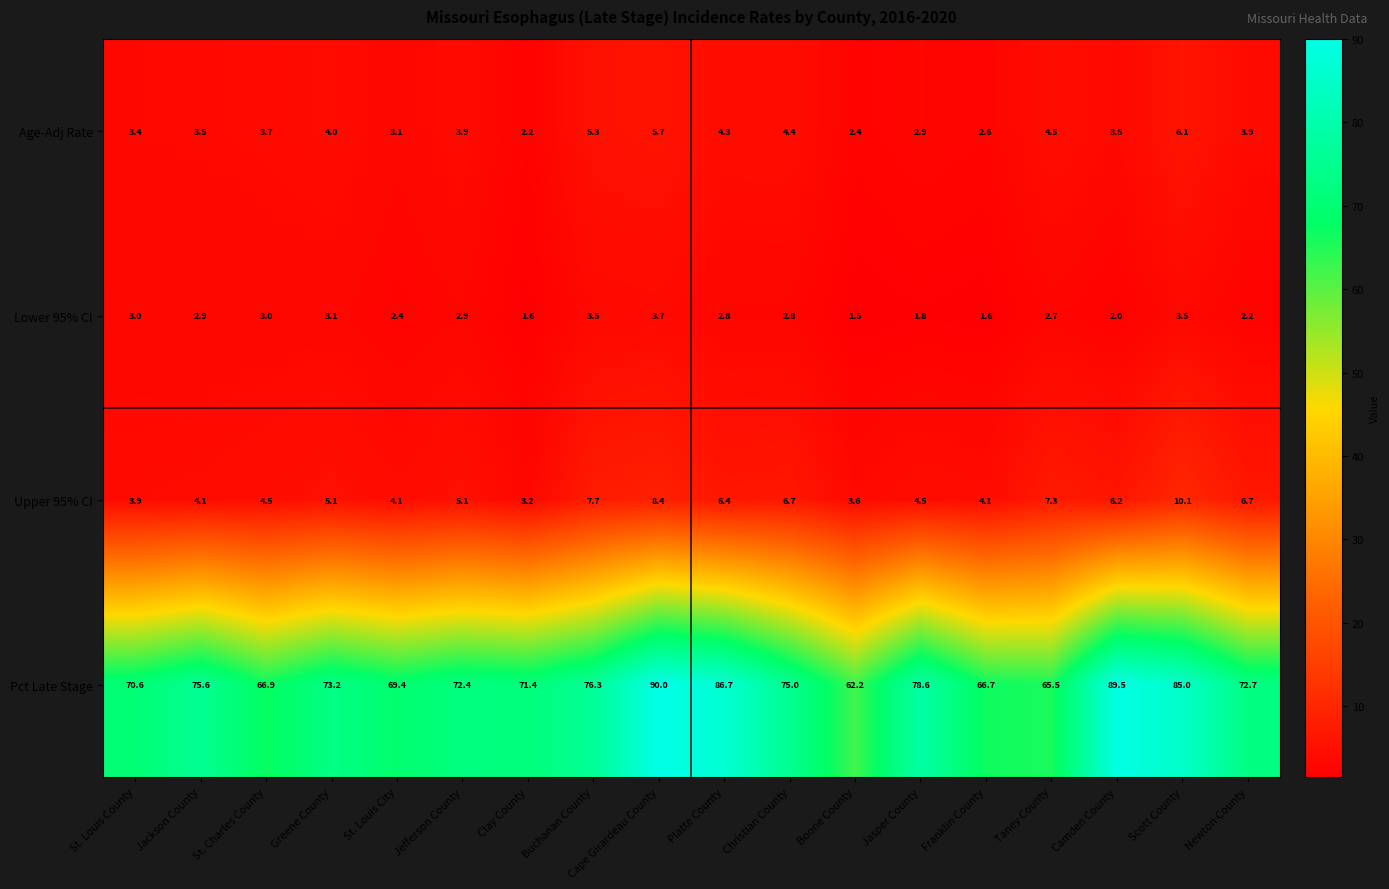

Which series has the widest spread of values?

Pct Late Stage